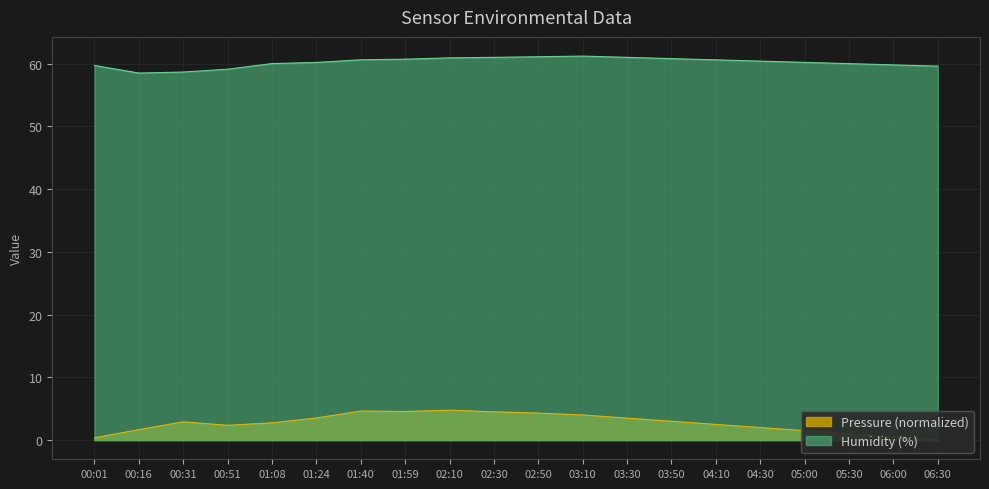

True or false: pressure has a value of 0.9 at 03:50.

False